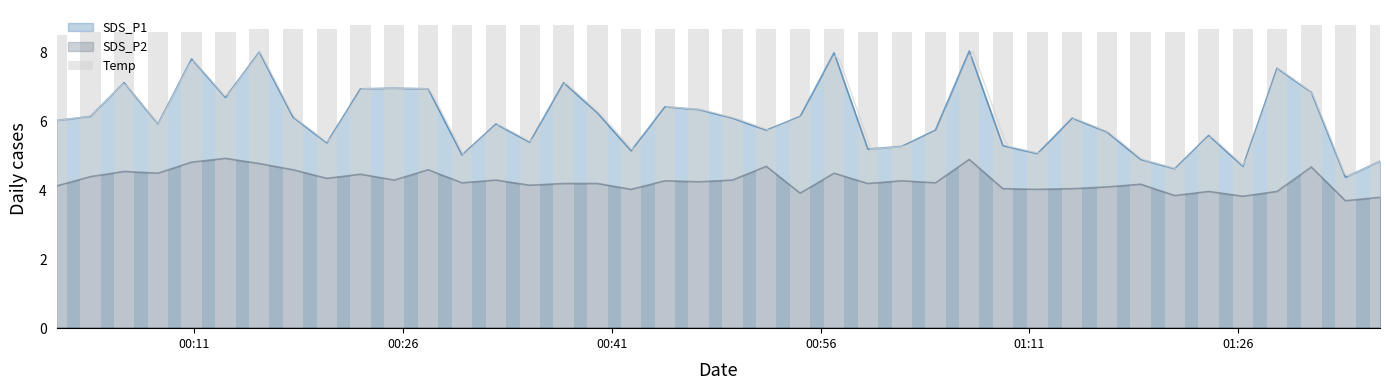

What is the highest value of the SDS_P2 series?

4.9